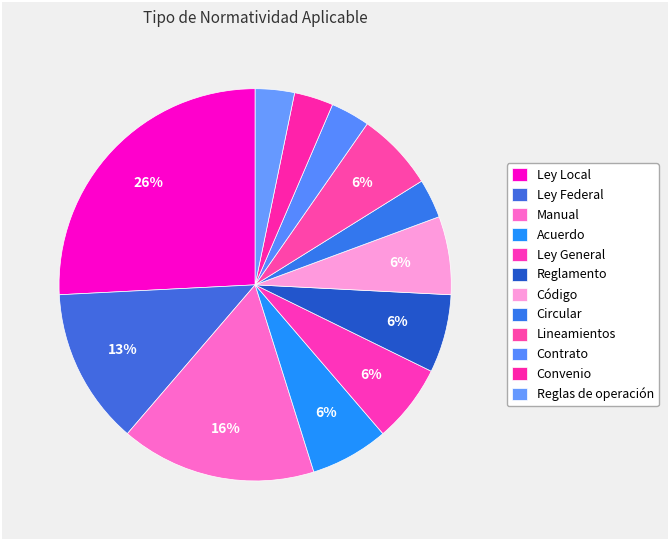

To the nearest percent, what percentage of the pie is Contrato?

3%